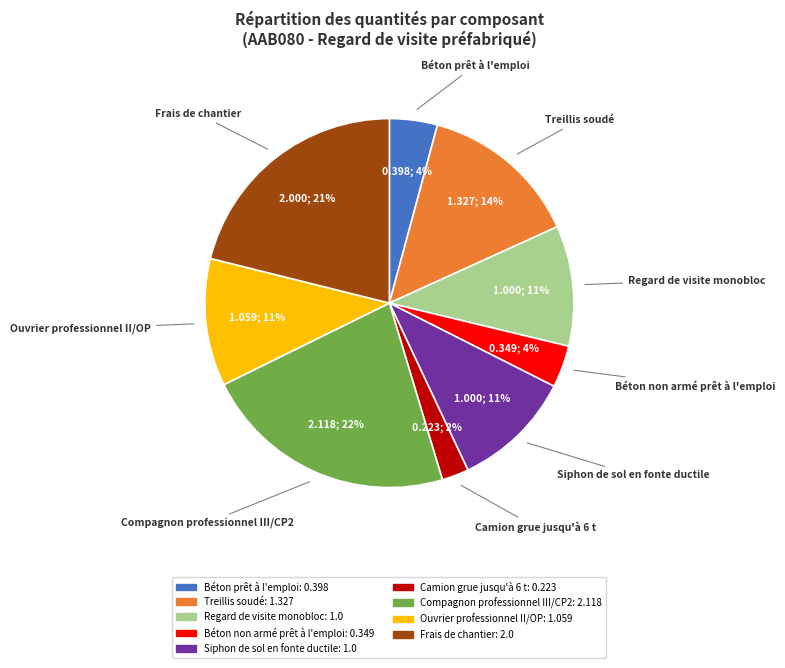

To the nearest percent, what is the average slice percentage?

11%